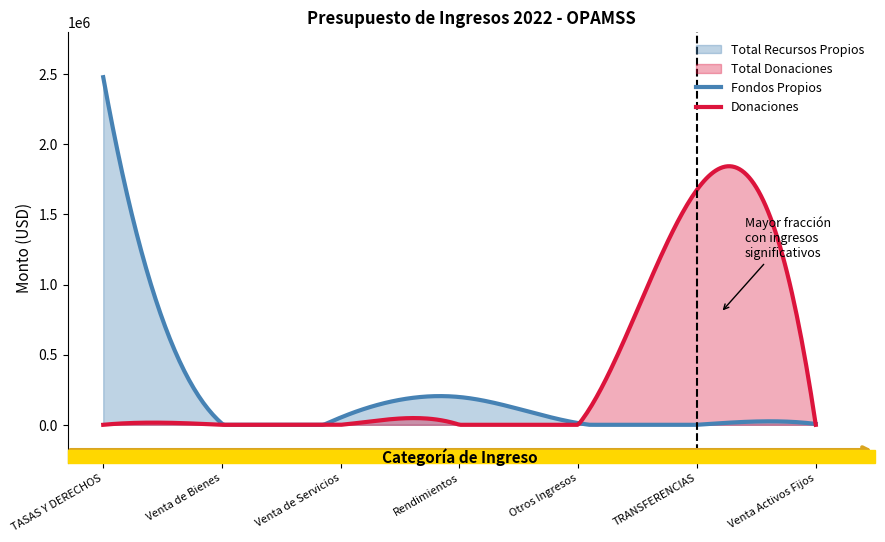

True or false: Total Donaciones has a value of 962197 at Venta Activos Fijos.

False